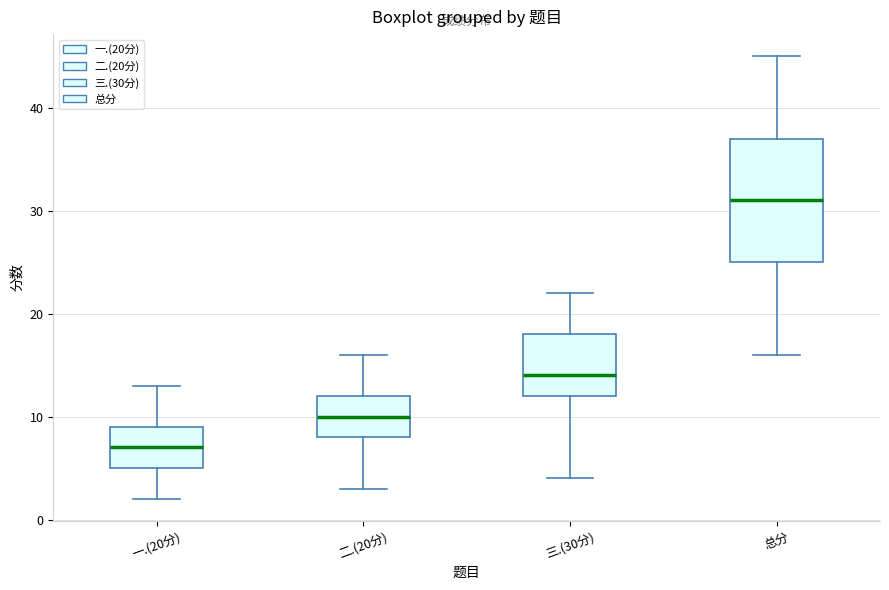

Which box has the lowest median line?

一.(20分)